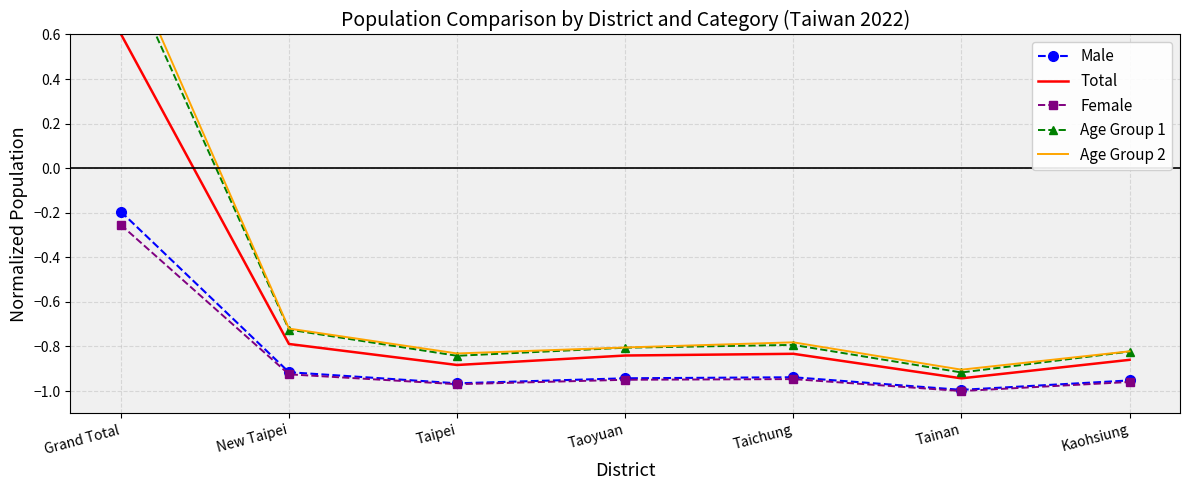

What is the total value across all series at Kaohsiung?

-4.4